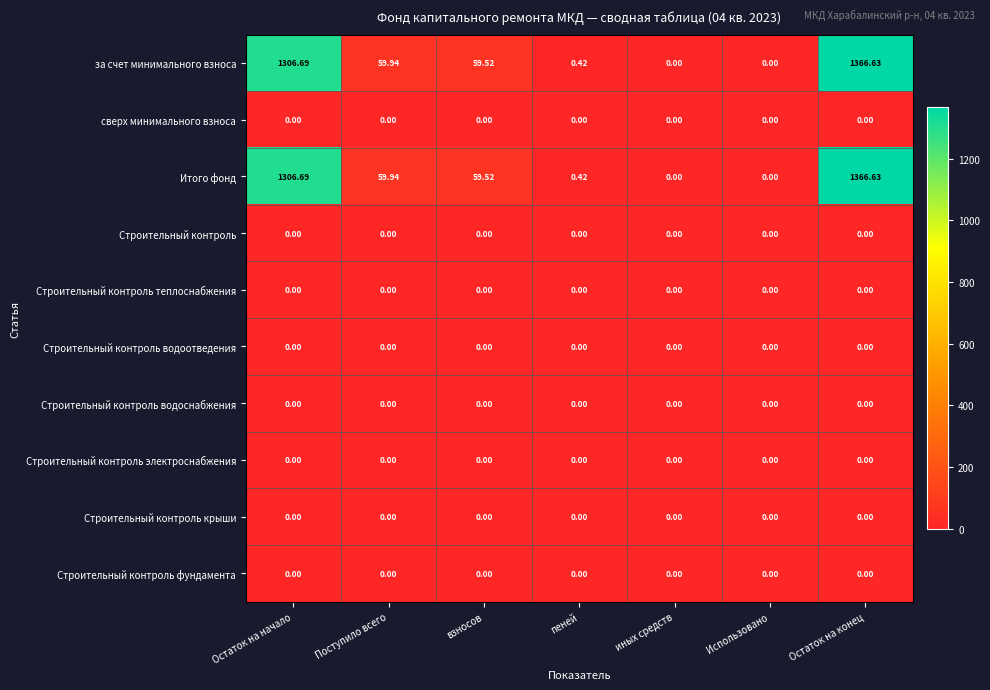

At which label does Итого фонд first exceed 59?

Остаток на начало